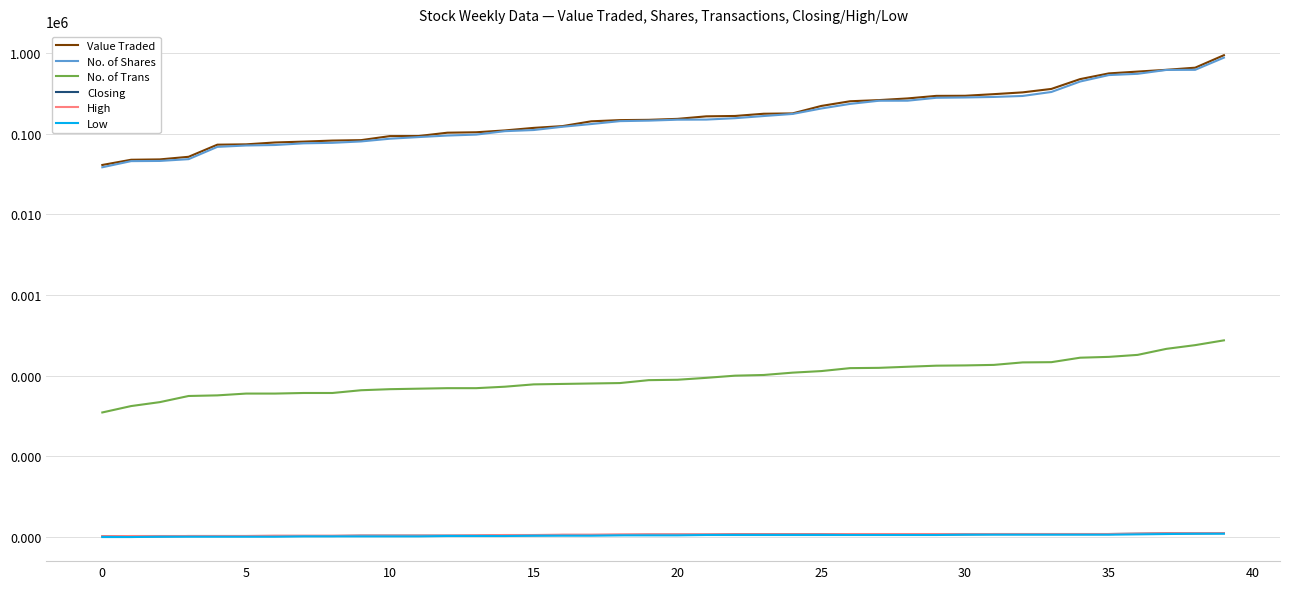

At which category is the sum across all series the highest?

39